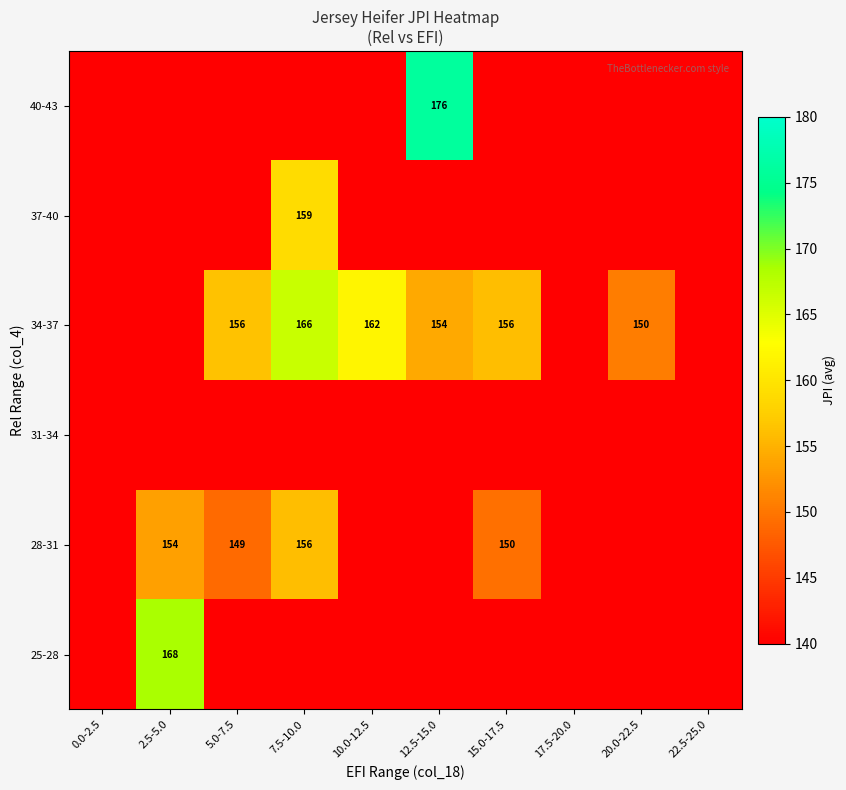

True or false: 40-43 has a value of 244 at 12.5-15.0.

False